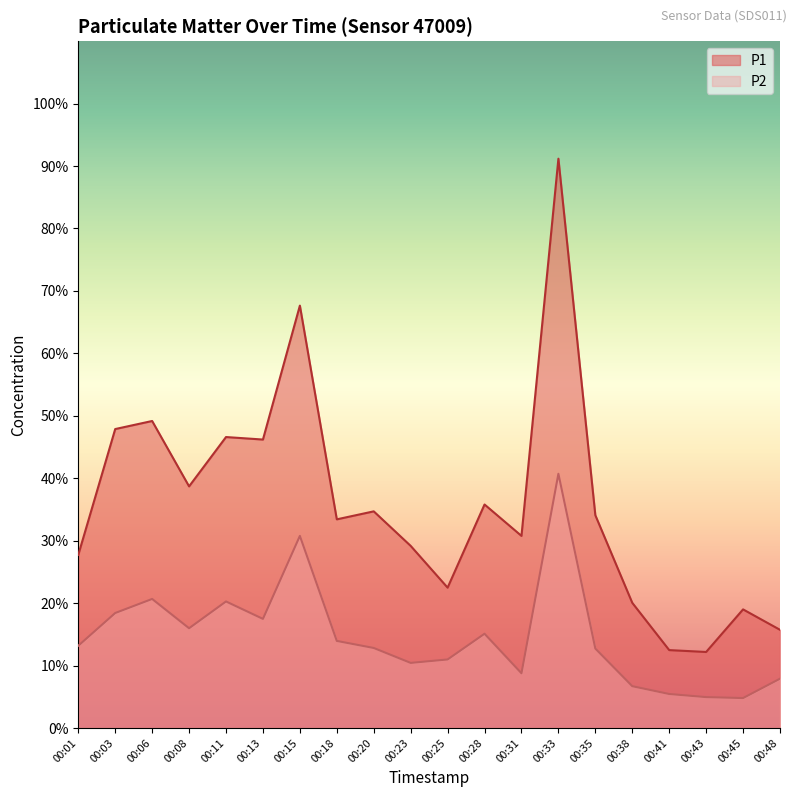

In P1, how many points are lower than both neighbors (excluding endpoints)?

6